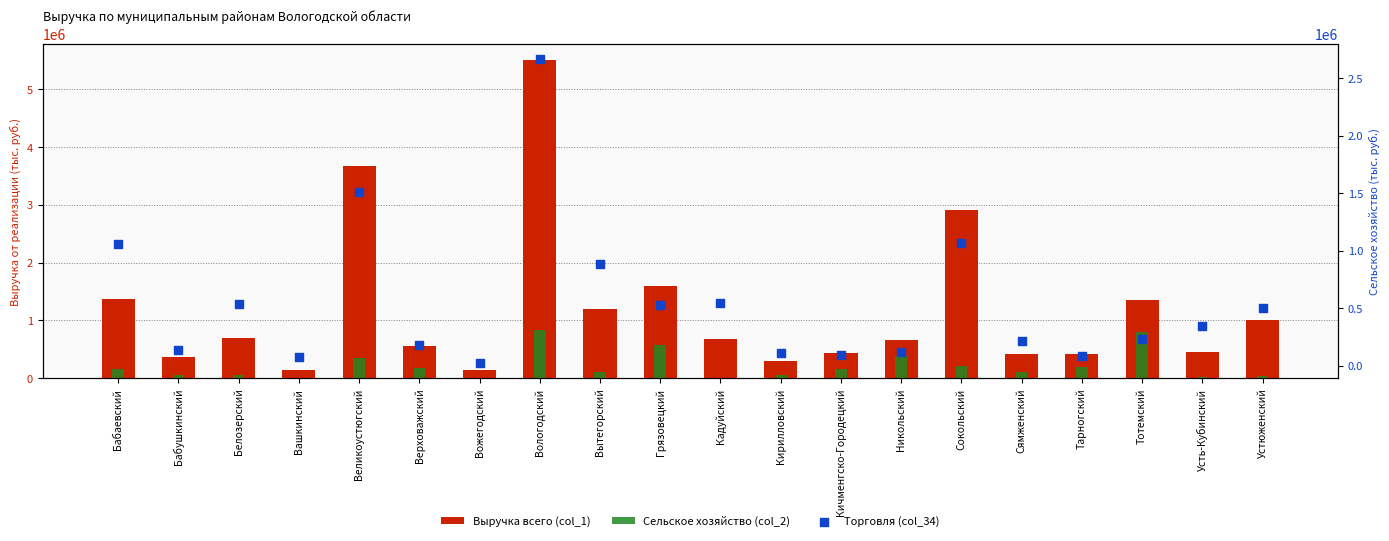

Which series has the largest total across all categories?

Выручка всего (col_1)